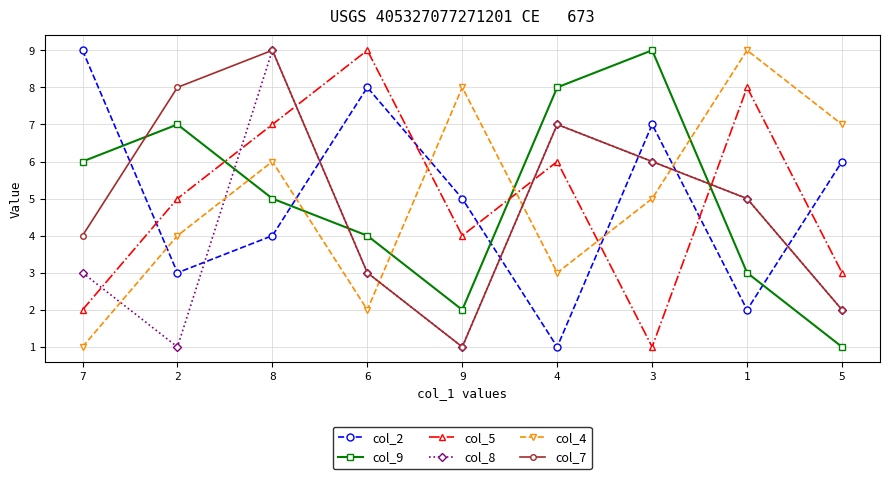

At 7, list the series in order from largest to smallest.

col_2, col_9, col_7, col_8, col_5, col_4